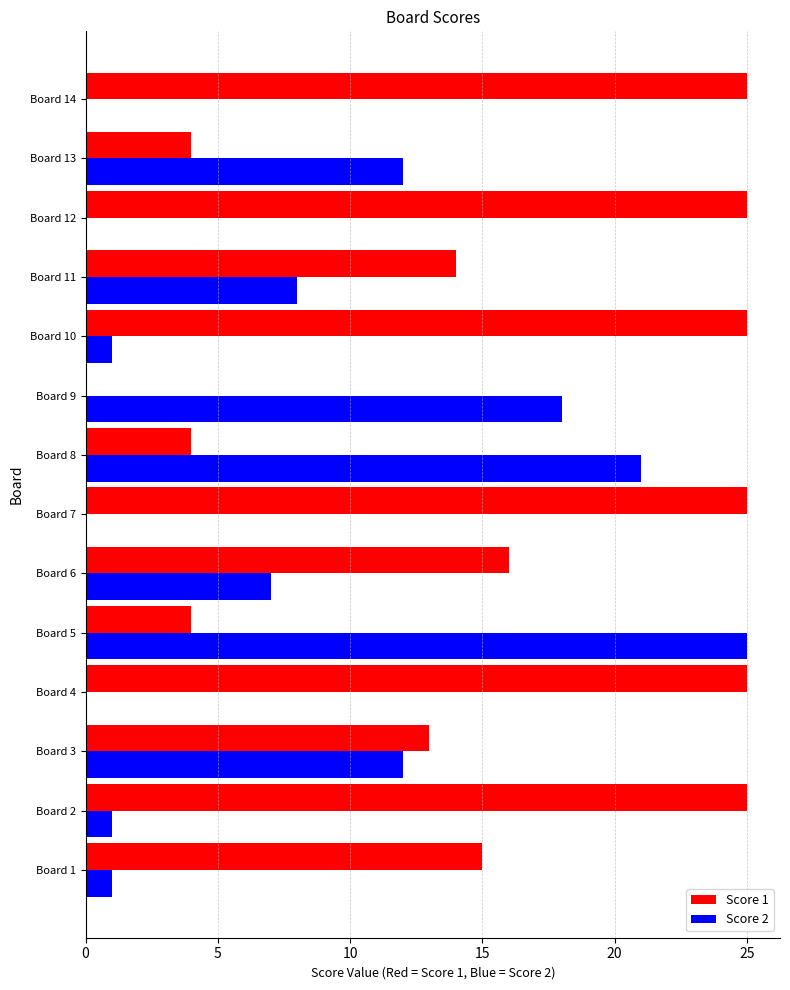

What is the highest value of the Score 2 series?

25